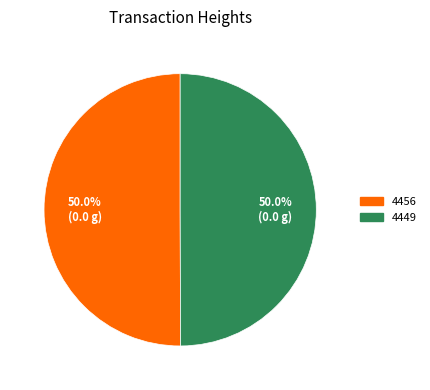

What percentage is the 4449 slice, to the nearest percent?

50%